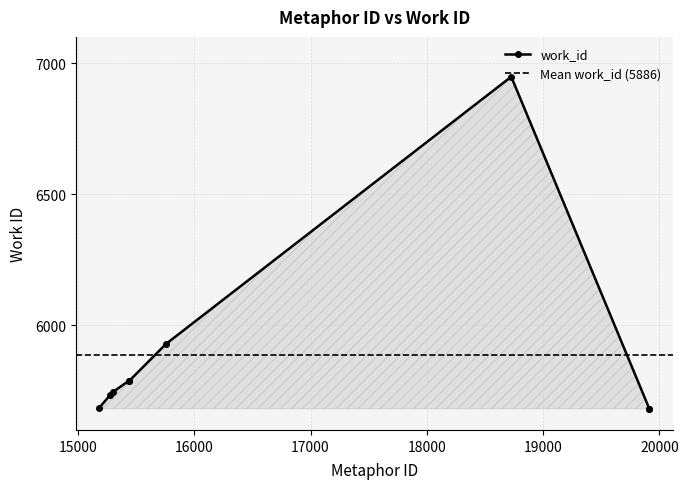

True or false: there are more than 2 points higher than both neighbors.

False